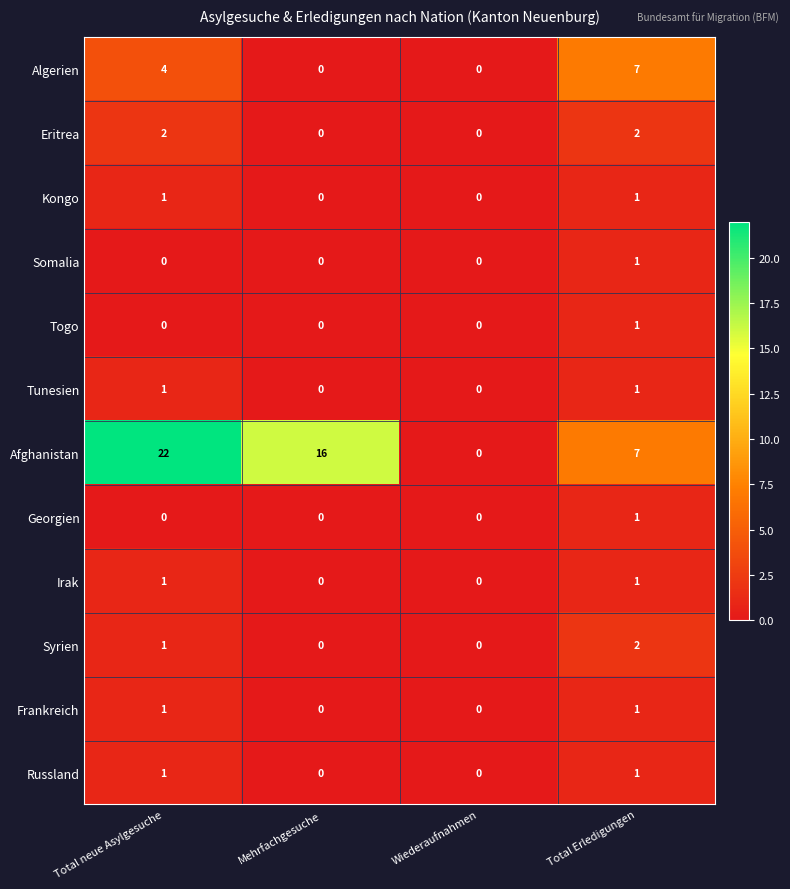

Which series has the largest total across all categories?

Afghanistan